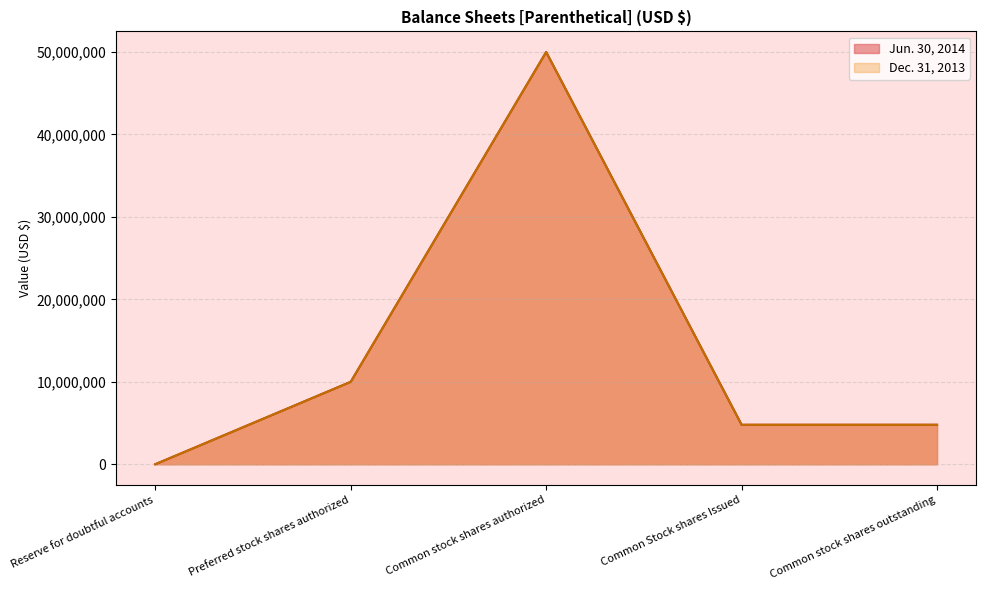

What is the maximum value shown in the chart?

50000000